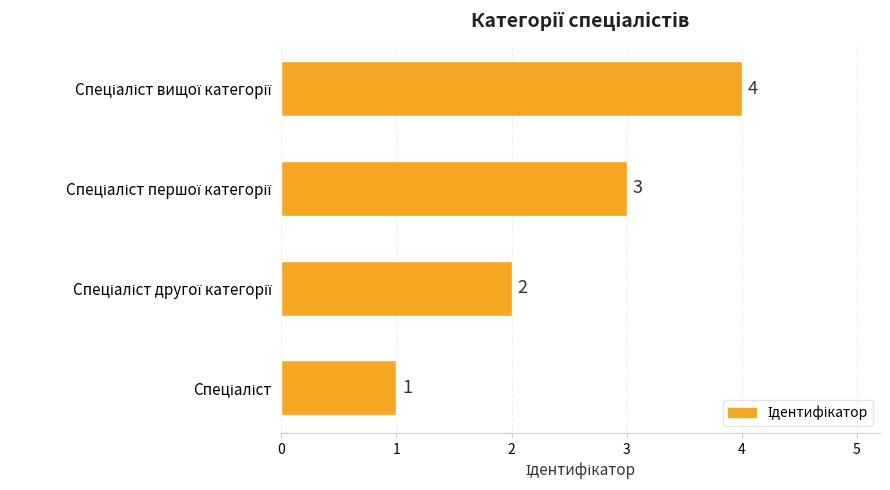

How many values are between 2 and 4?

3